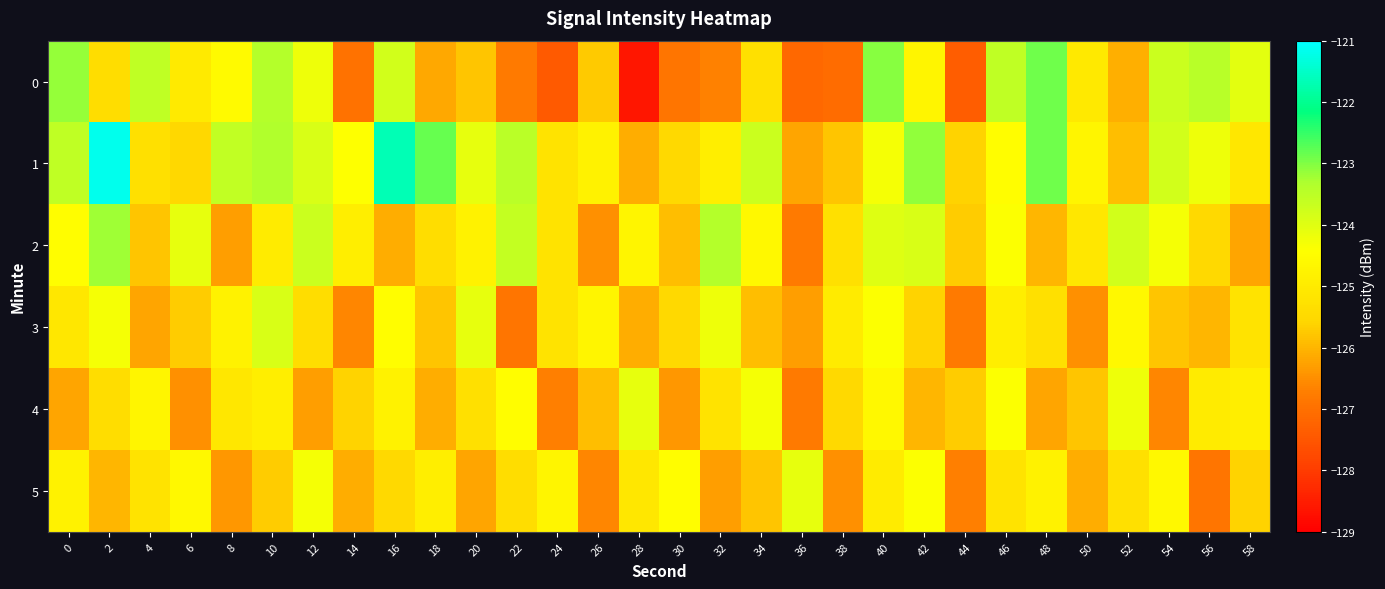

At 42, list the series in order from largest to smallest.

1, 2, 5, 0, 3, 4